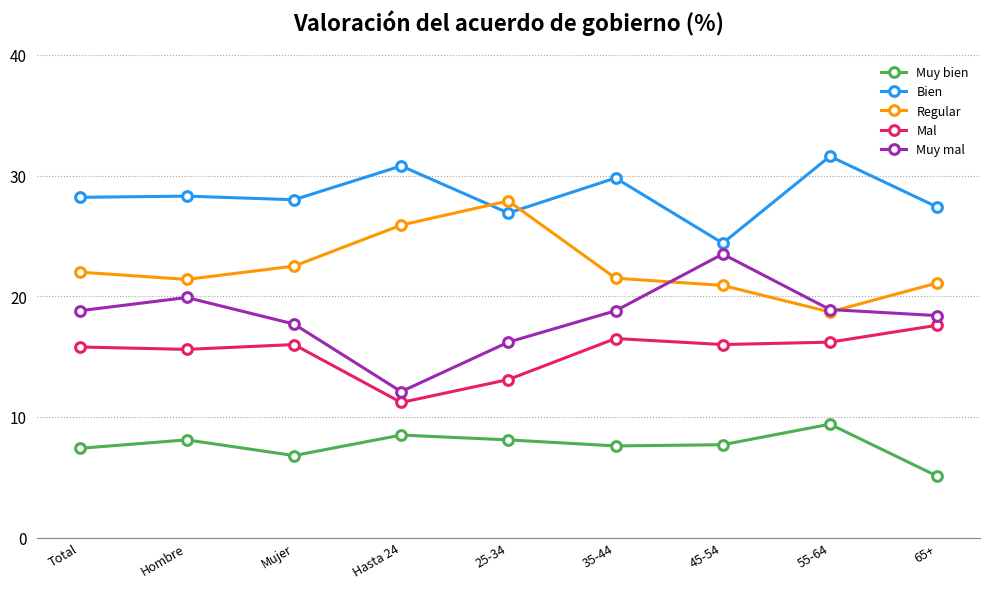

What is the minimum value shown in the chart?

5.1